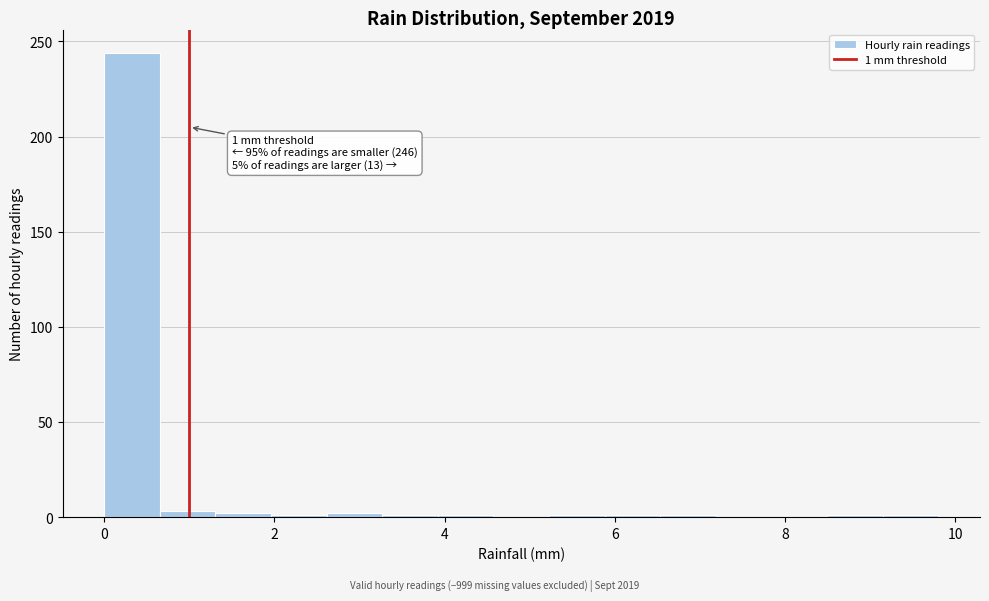

Around what value on the x-axis is the tallest bar? Give the approximate position of its centre, as read against the axis.

0.4